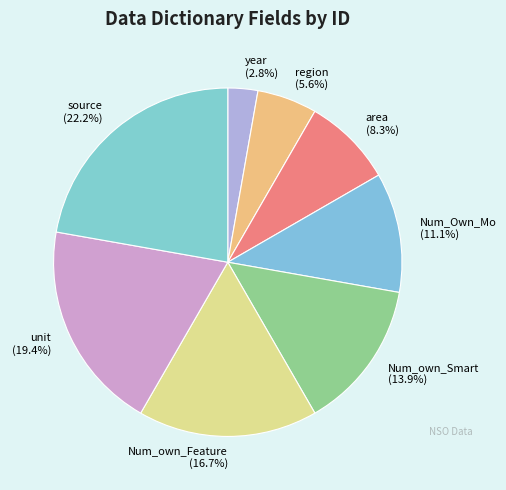

Combined, what portion of the pie is year and Num_Own_Mo?

13.9%